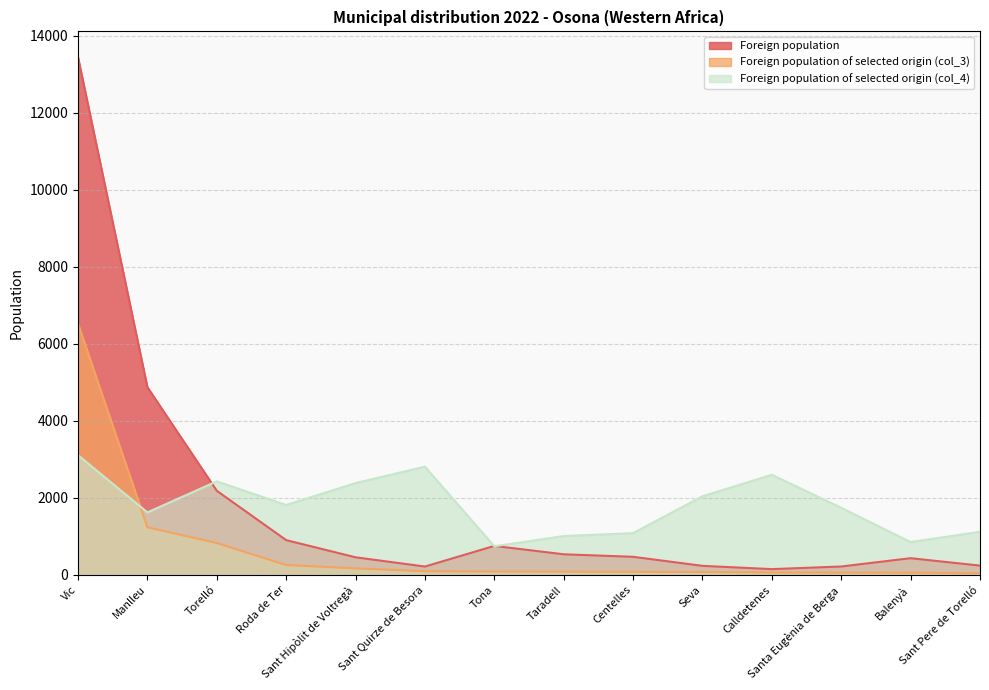

What value does the Foreign population of selected origin (col_3) series have at Manlleu?

1236